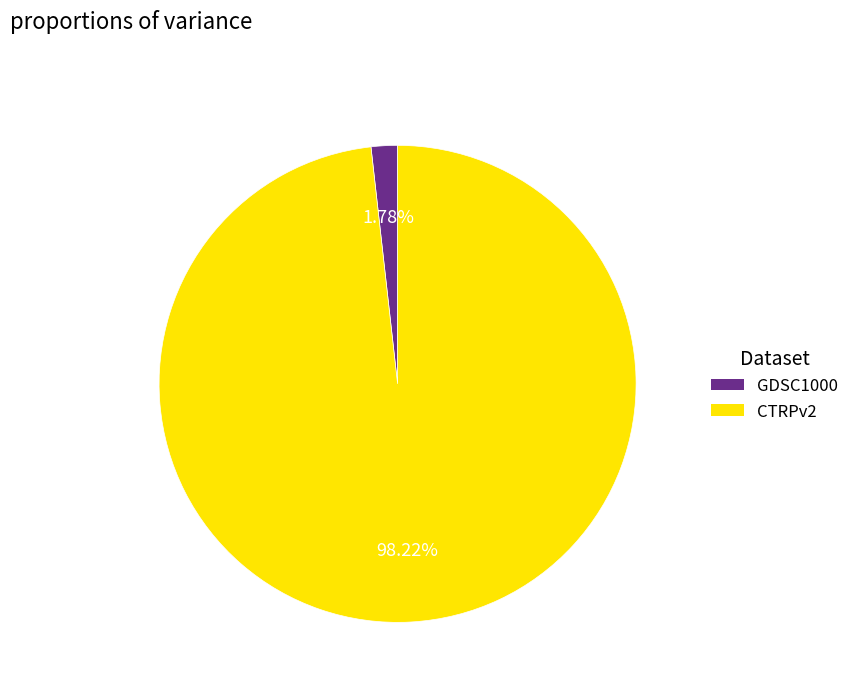

Which has a higher value, GDSC1000 or CTRPv2?

CTRPv2